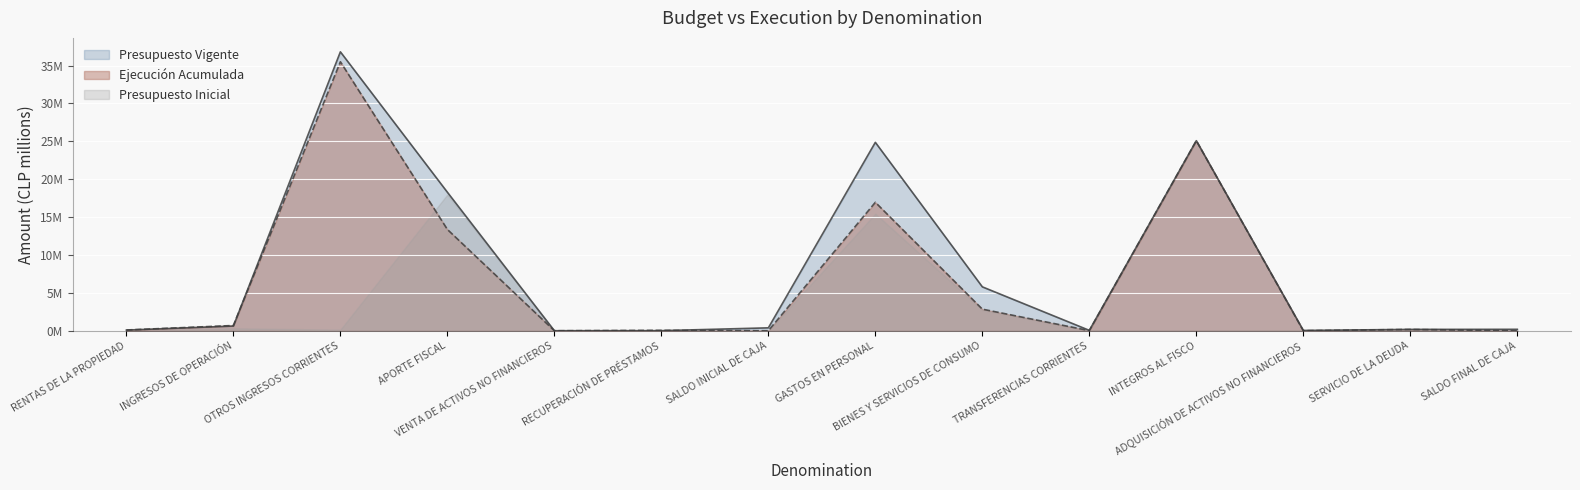

At INTEGROS AL FISCO, list the series in order from largest to smallest.

Presupuesto Vigente, Ejecución Acumulada